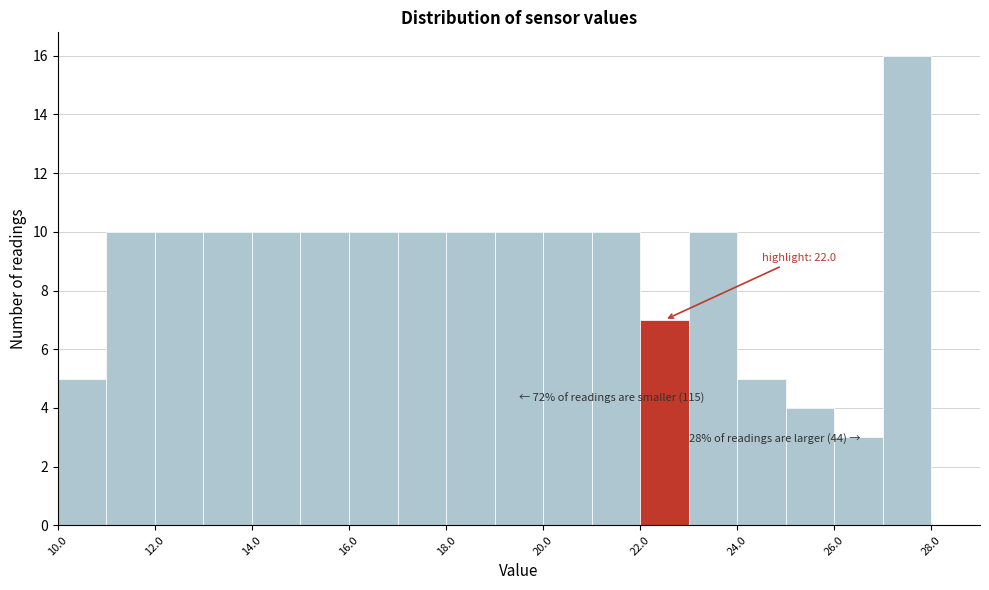

Over which range of the x-axis is the bar tallest?

27 to 28